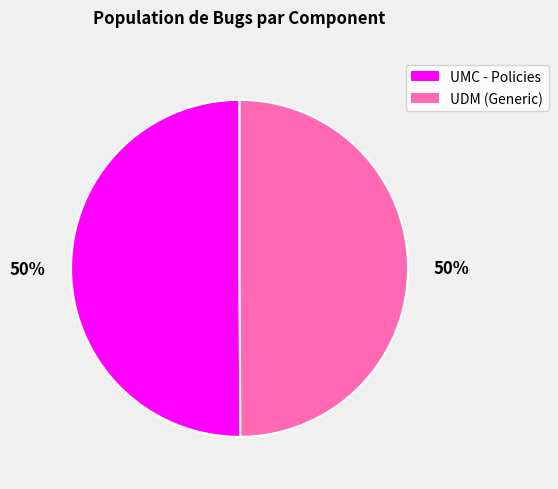

Count the number of slices in the pie.

2